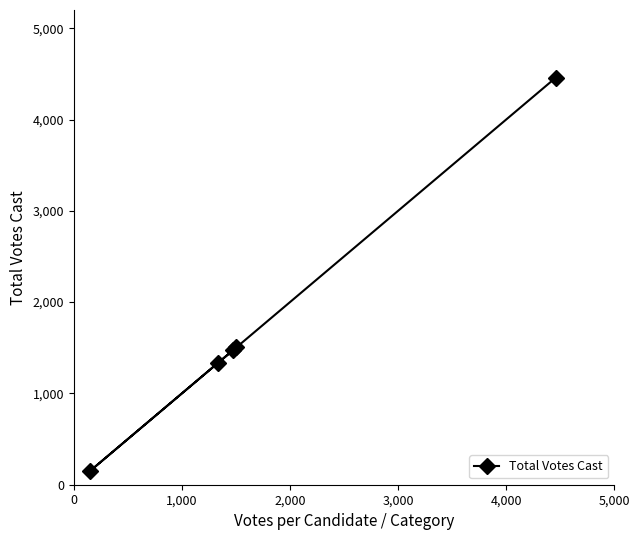

What is the greatest value displayed?

4460